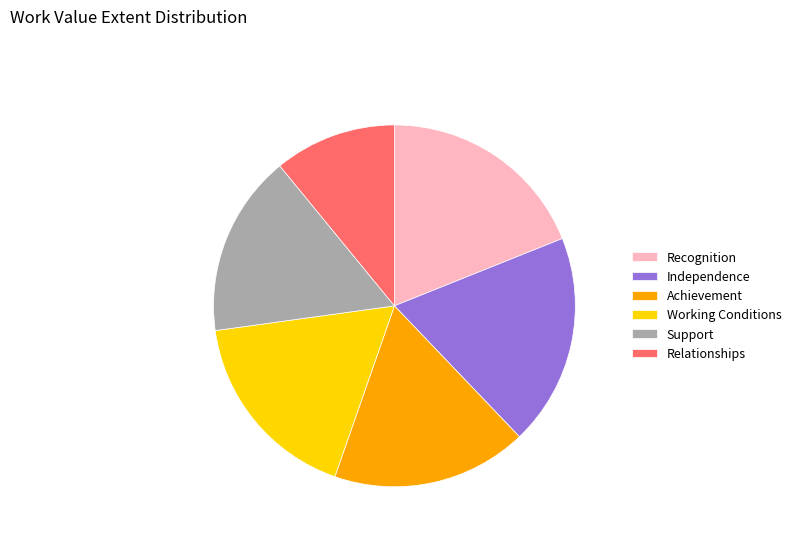

Which category has the smallest portion of the pie?

Relationships